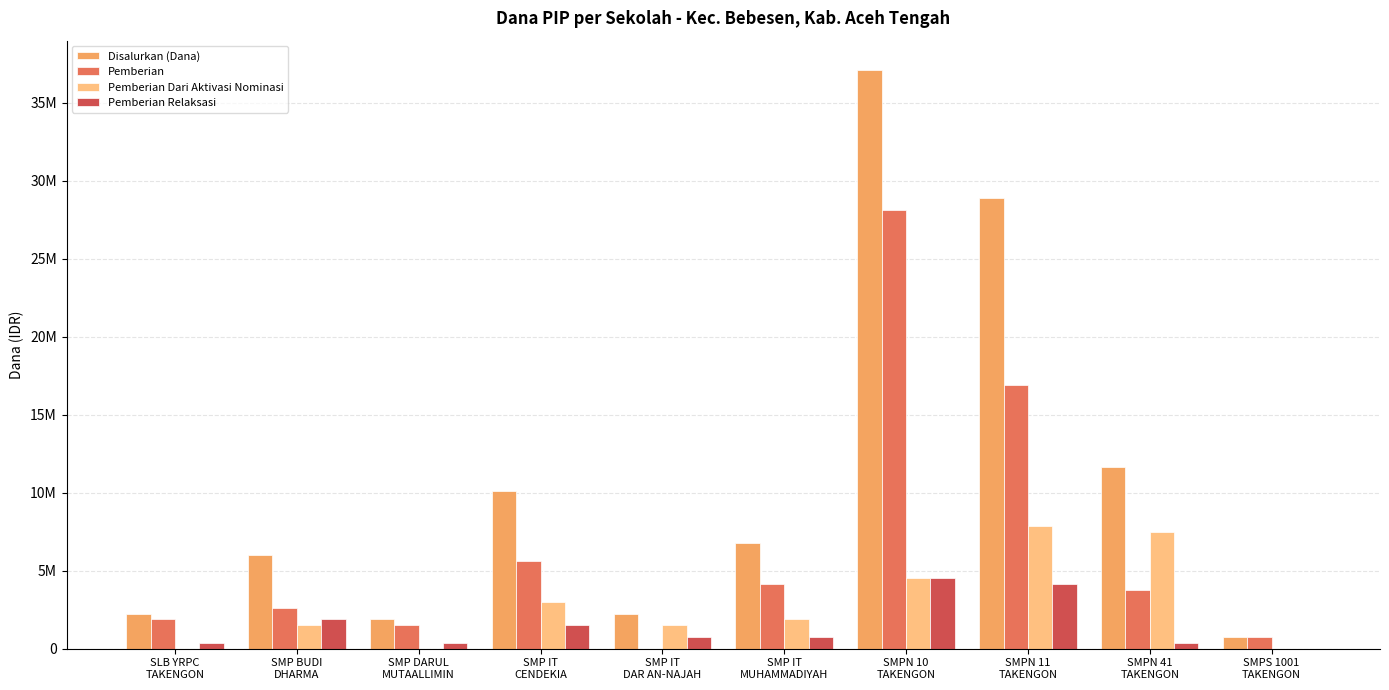

The Pemberian series shows 810199 at SMP DARUL
MUTAALLIMIN. True or false?

False